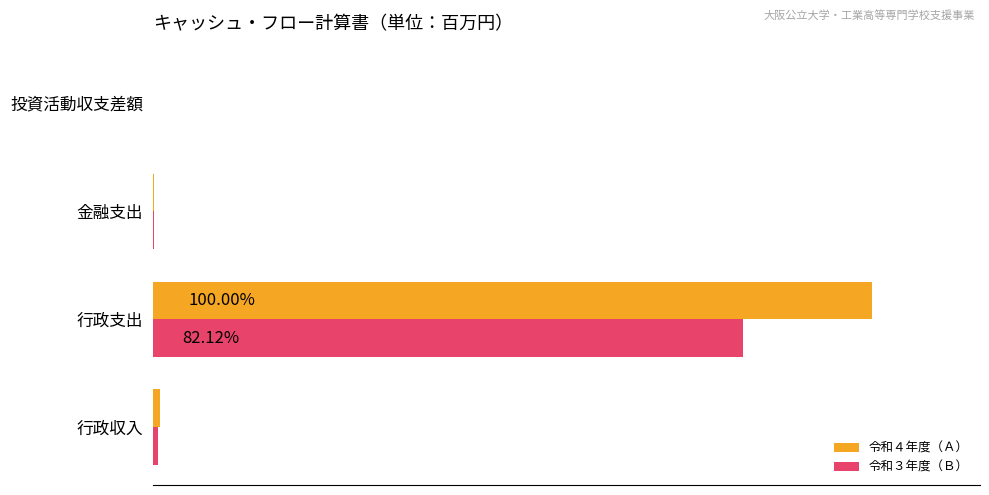

Reading left to right, extract all data points from this chart.

令和４年度（Ａ）: 0.9	100.0	0.1	0.0
令和３年度（Ｂ）: 0.8	82.1	0.1	0.0